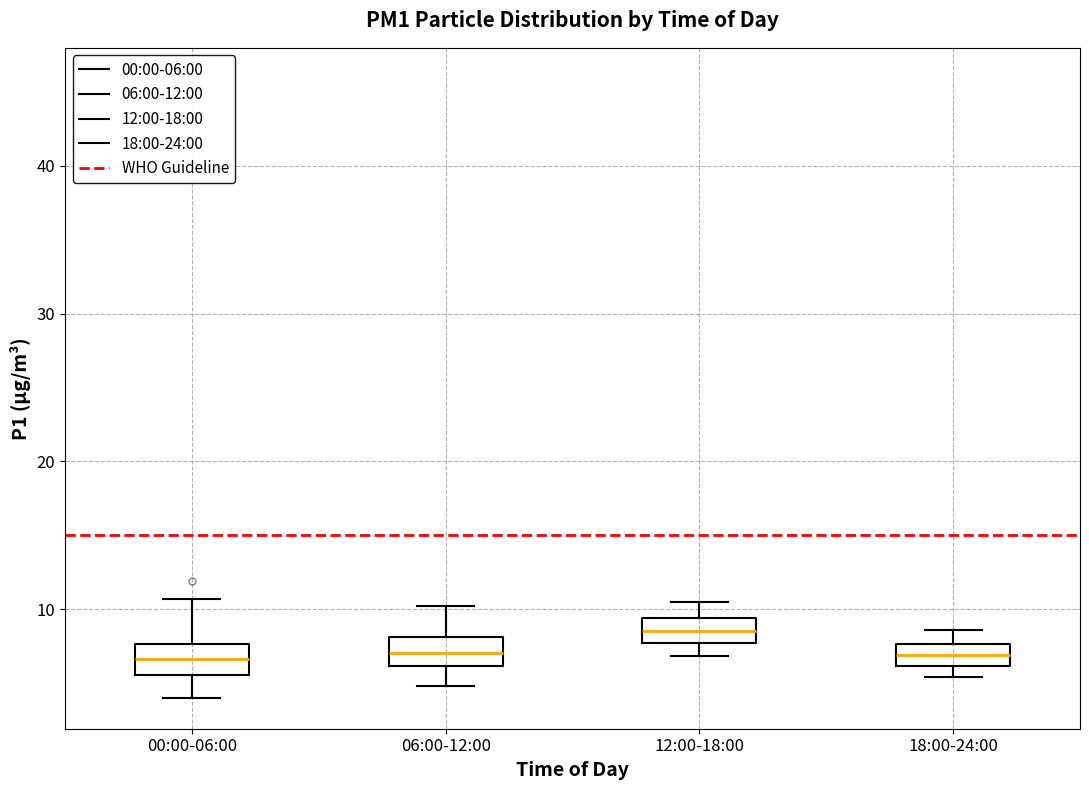

Where does the lower whisker of the box for 00:00-06:00 end on the y-axis? The values are not printed on the chart, so give them approximately, as read against the axis.

4